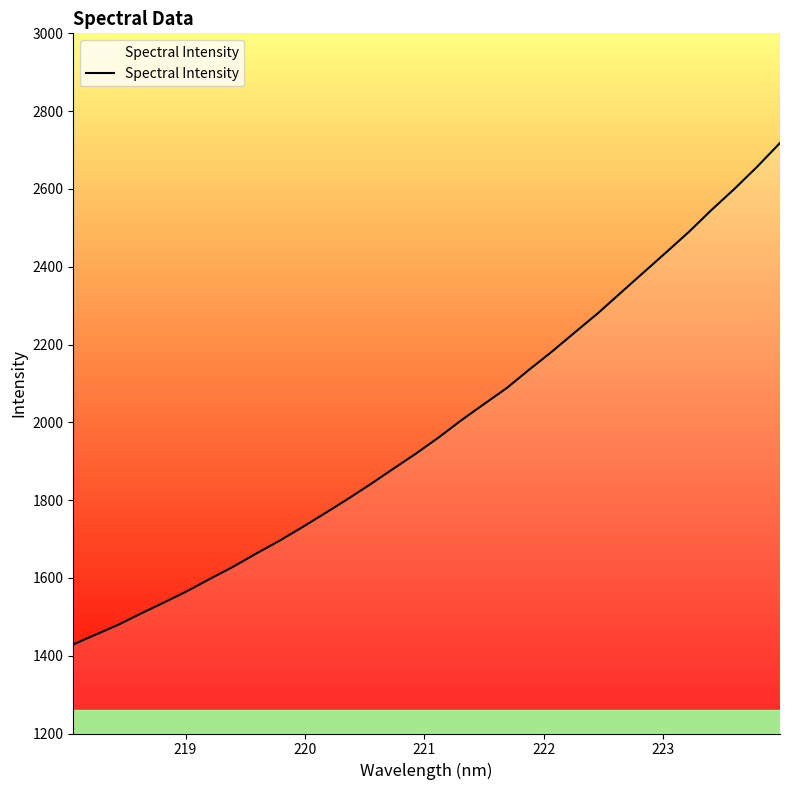

What is the smallest value displayed?

1428.8